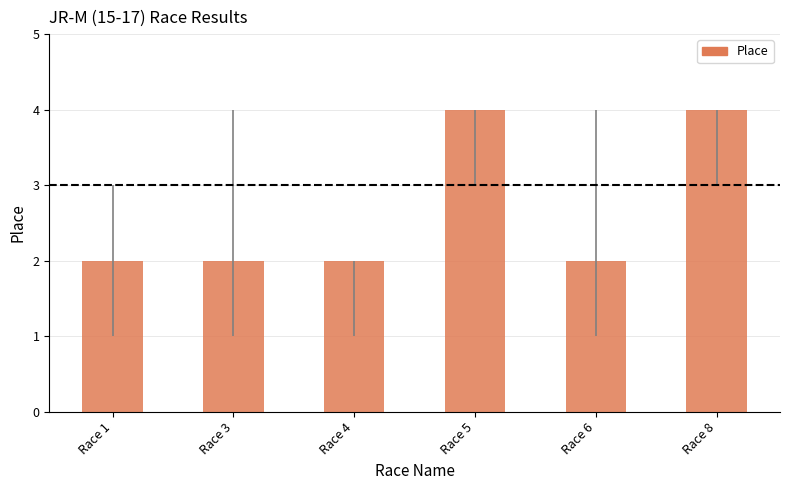

The chart shows a value of 1 at Race 6. True or false?

False